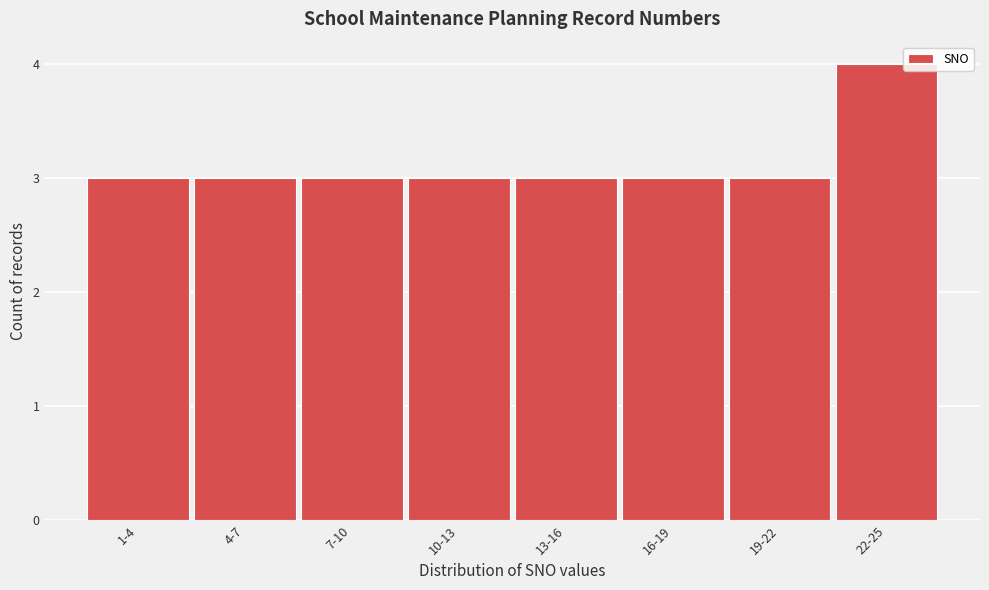

Reading left to right, transcribe all the data shown in this chart.

1-4=3	4-7=3	7-10=3	10-13=3	13-16=3	16-19=3	19-22=3	22-25=4